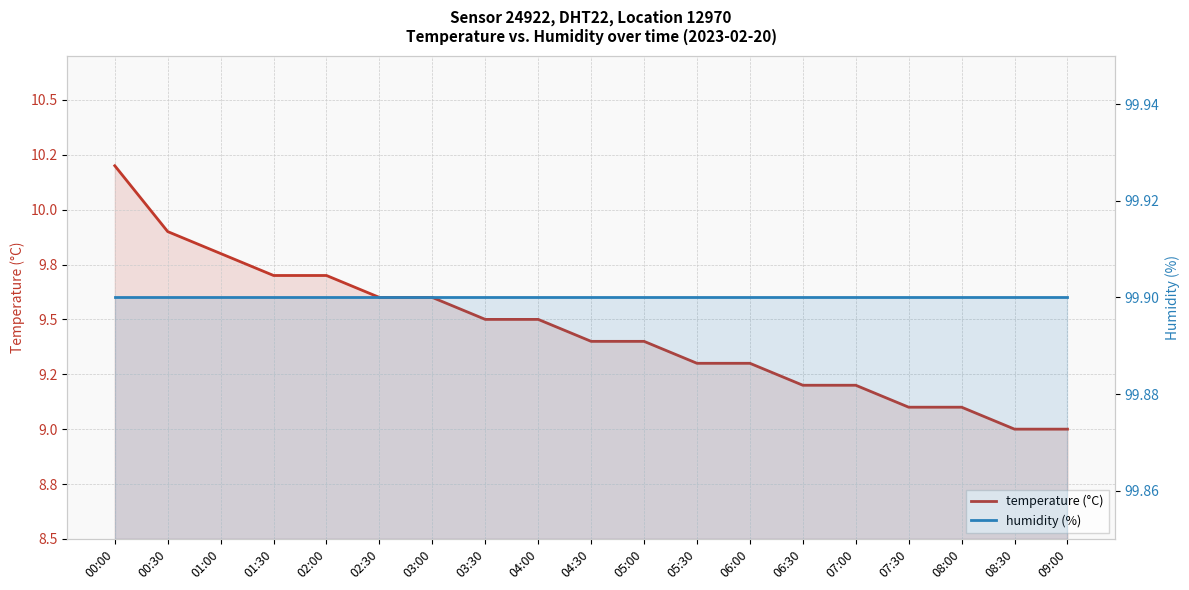

What is the approximate value of humidity (%) at 03:30?

99.9